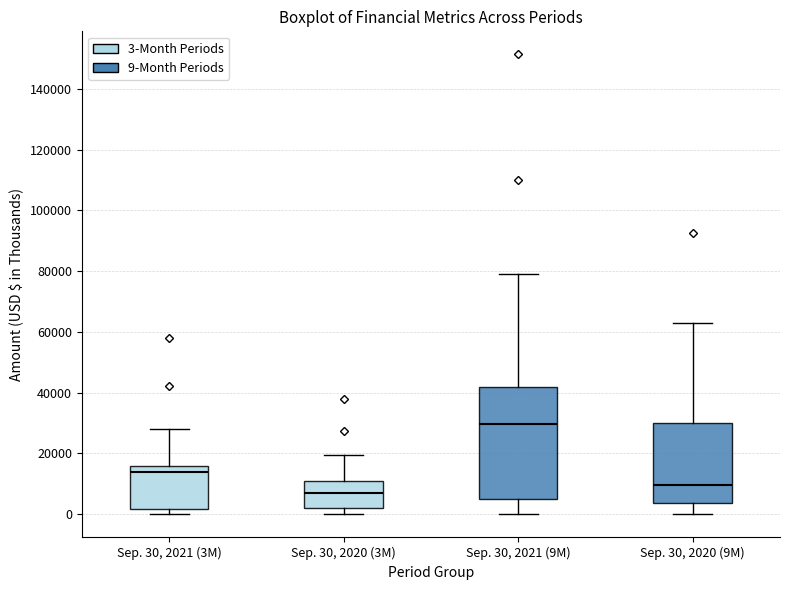

Comparing the boxes themselves (not the whiskers), which one is the tallest?

Sep. 30, 2021 (9M)